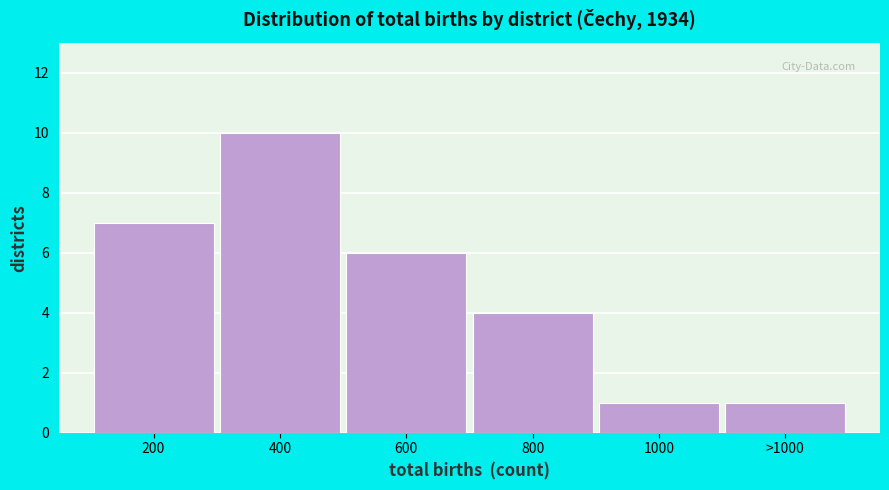

Reading right to left, transcribe all the data shown in this chart.

>1000=1	1000=1	800=4	600=6	400=10	200=7